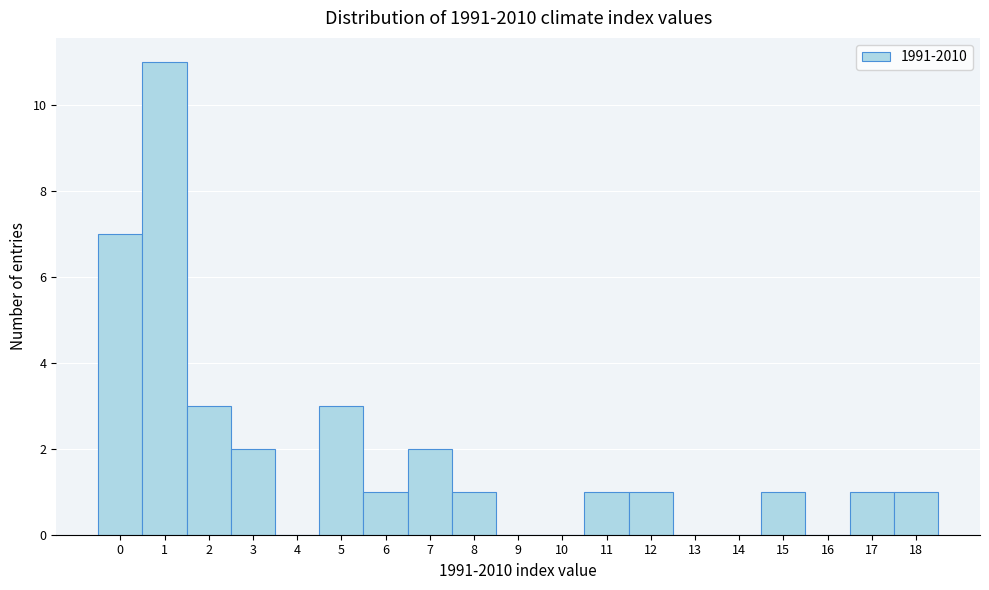

Over which range of the x-axis is the bar tallest?

0.5 to 1.5